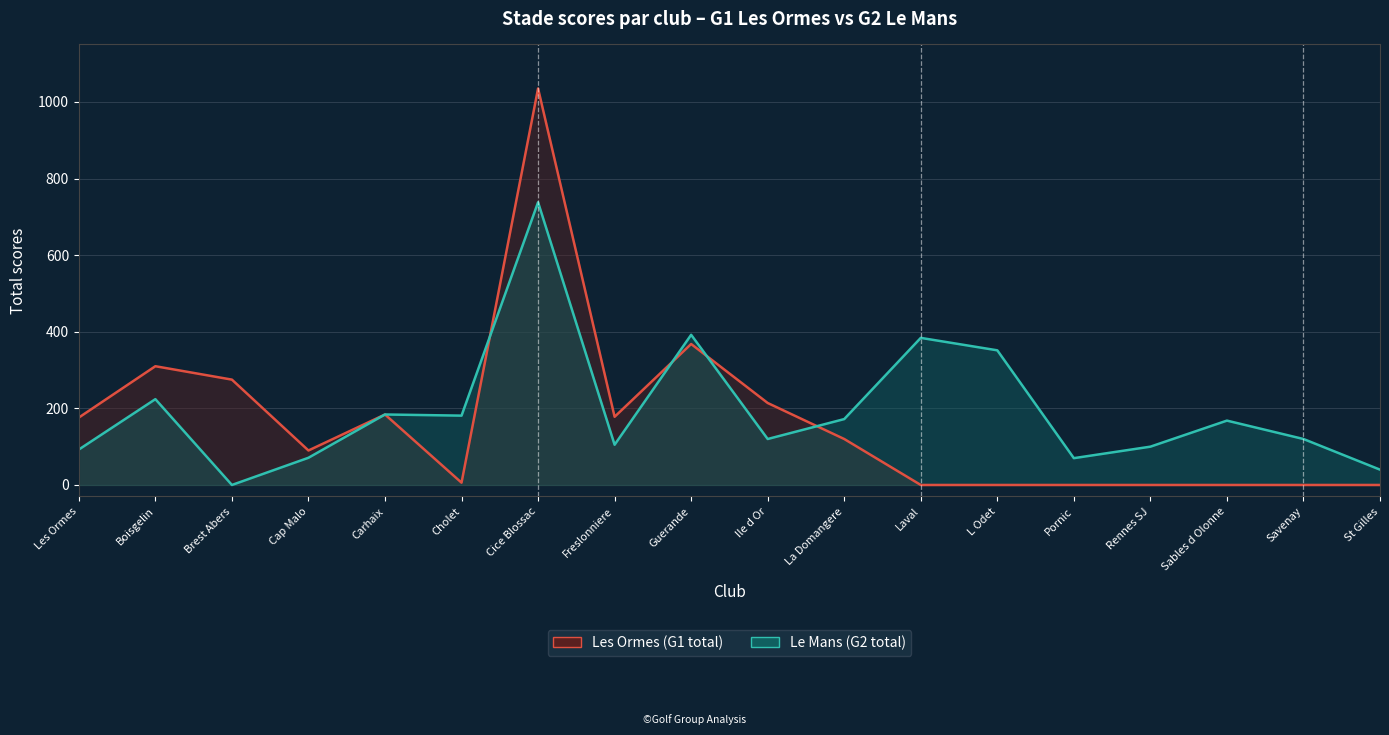

How many series are shown in this chart?

2